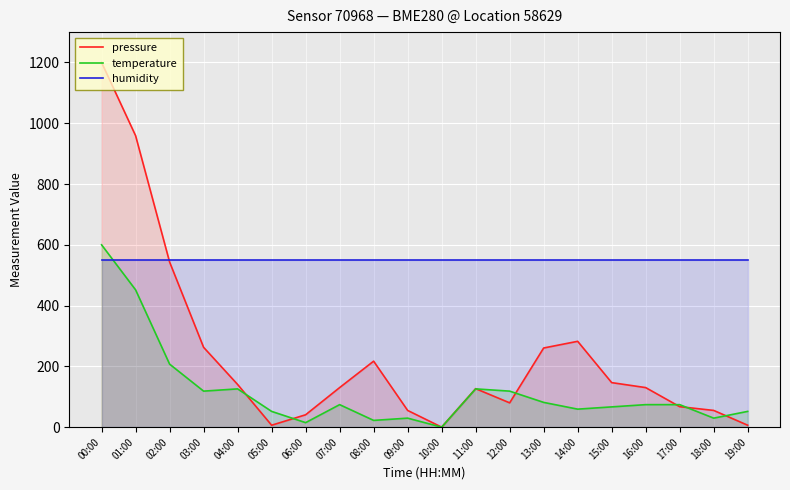

At 11:00, list the series in order from smallest to largest.

temperature, pressure, humidity